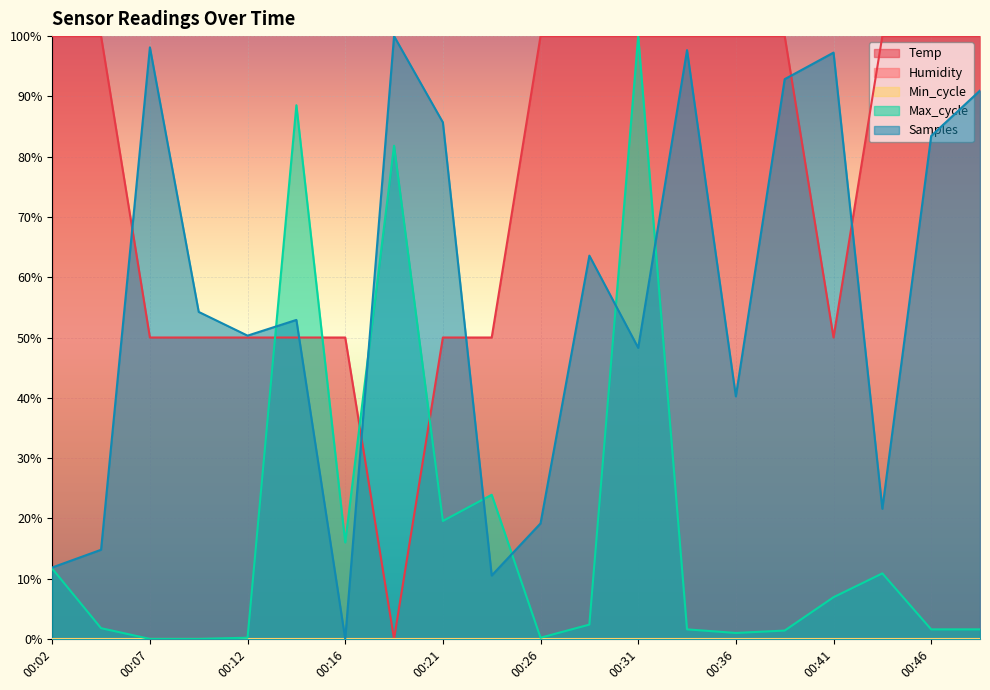

What is the average value of the Samples series?

56.7